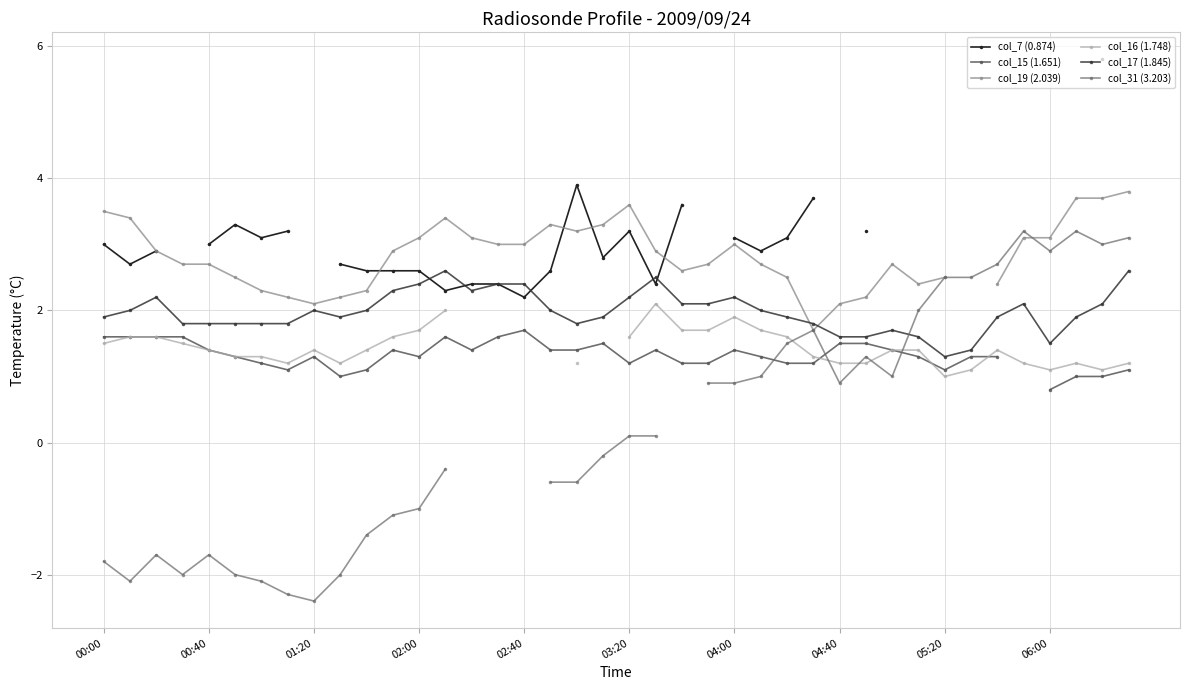

Is it true that col_15 (1.651) equals 1.5 at 10?

False